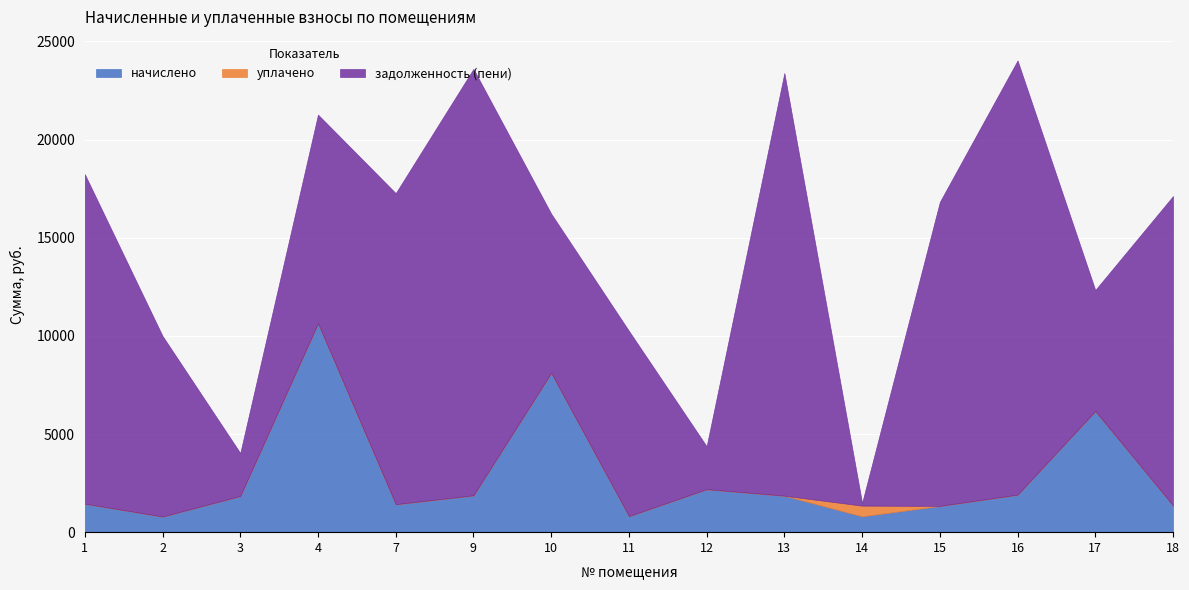

The value of задолженность (пени) at 11 is 9439.2. True or false?

True